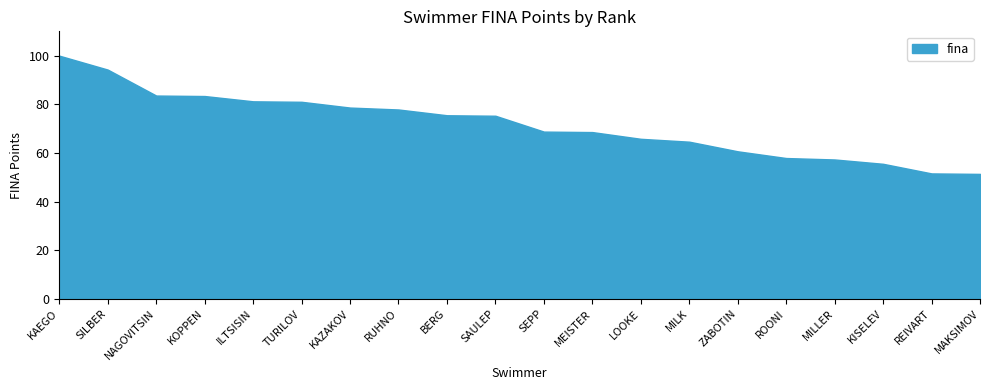

What is the change in value from SAULEP to SEPP?

-6.5